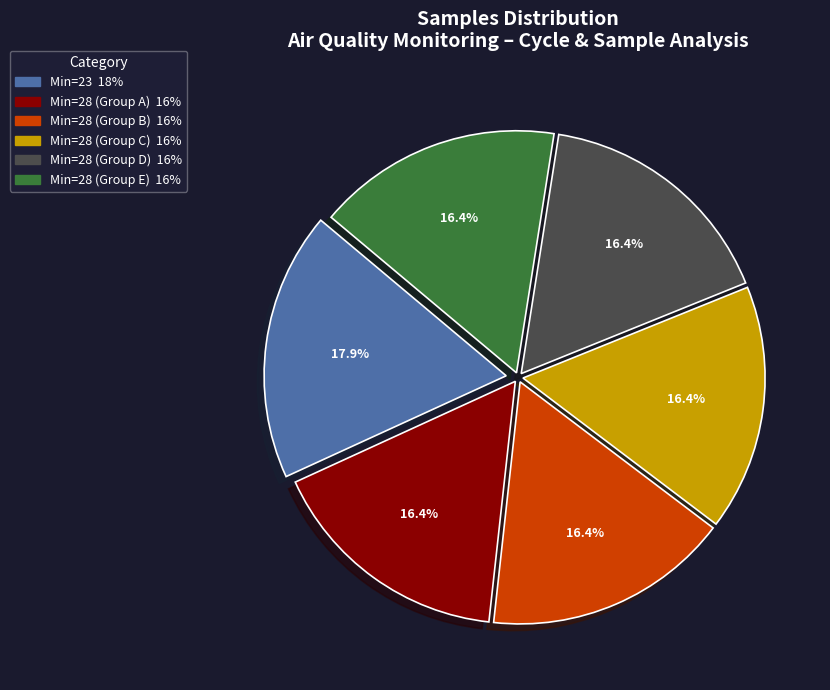

Is there any slice that represents more than half of the pie?

No